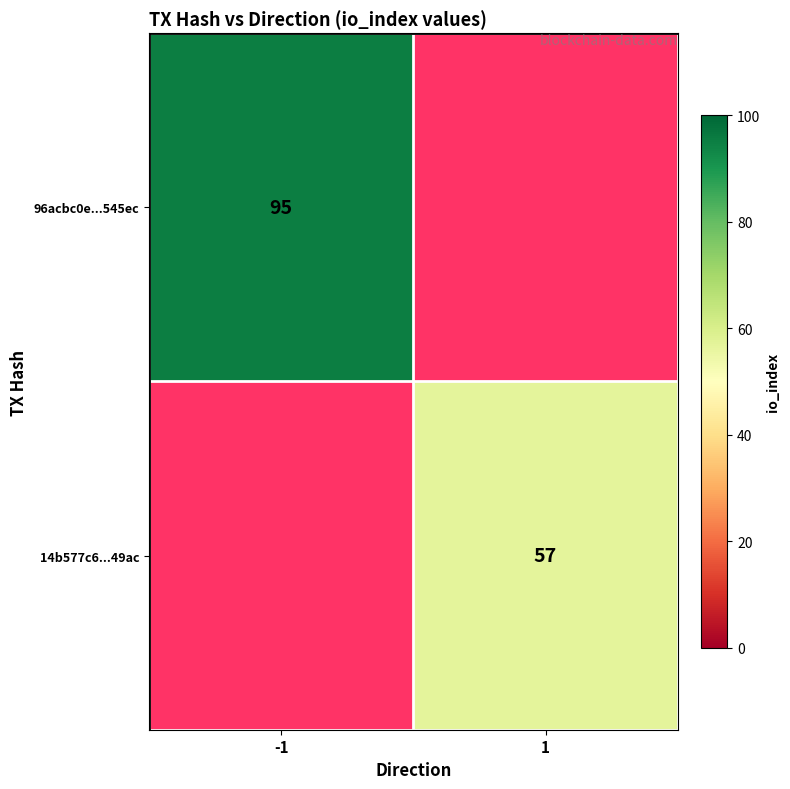

The 14b577c6...49ac series shows 78 at 1. True or false?

False